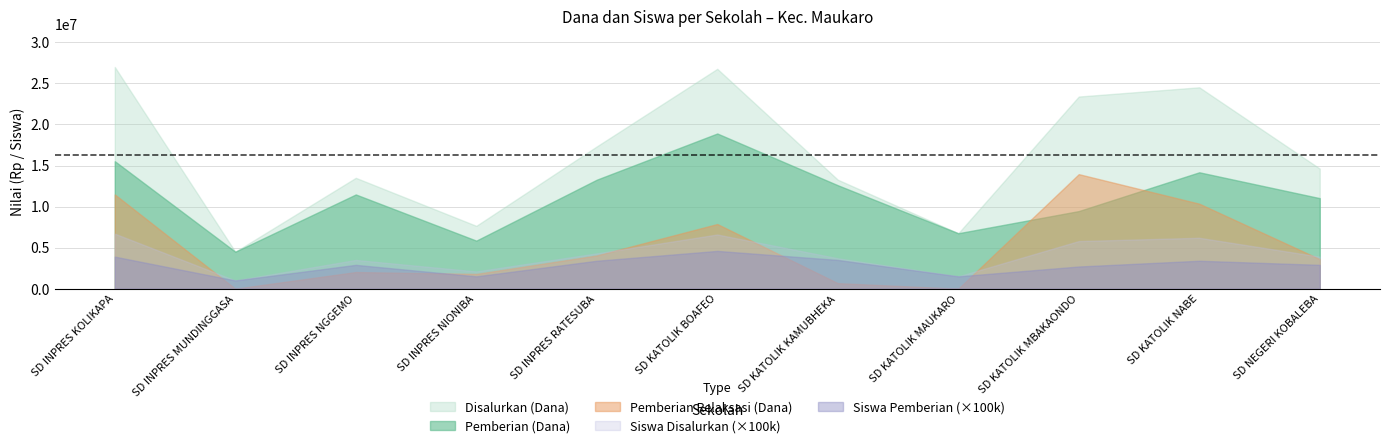

Does the chart display data point markers on the line(s)?

No